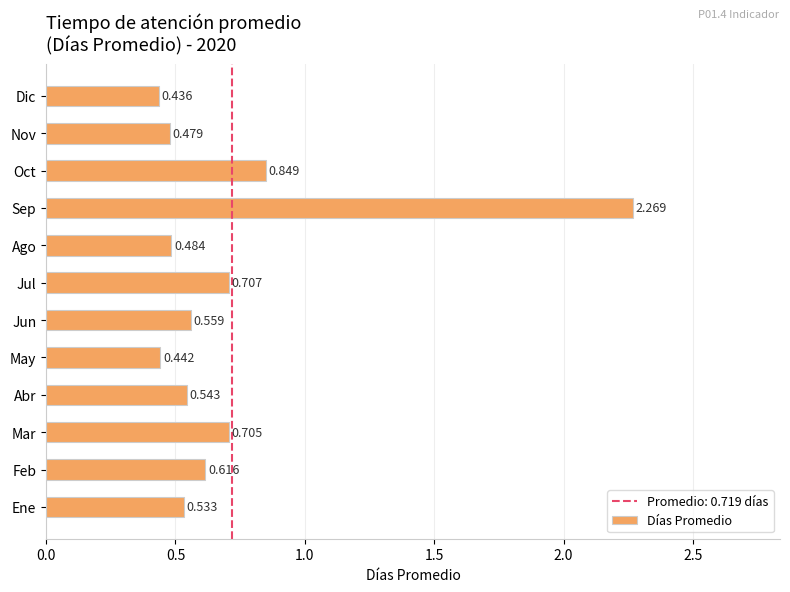

Which category has the lowest value across all series?

Dic